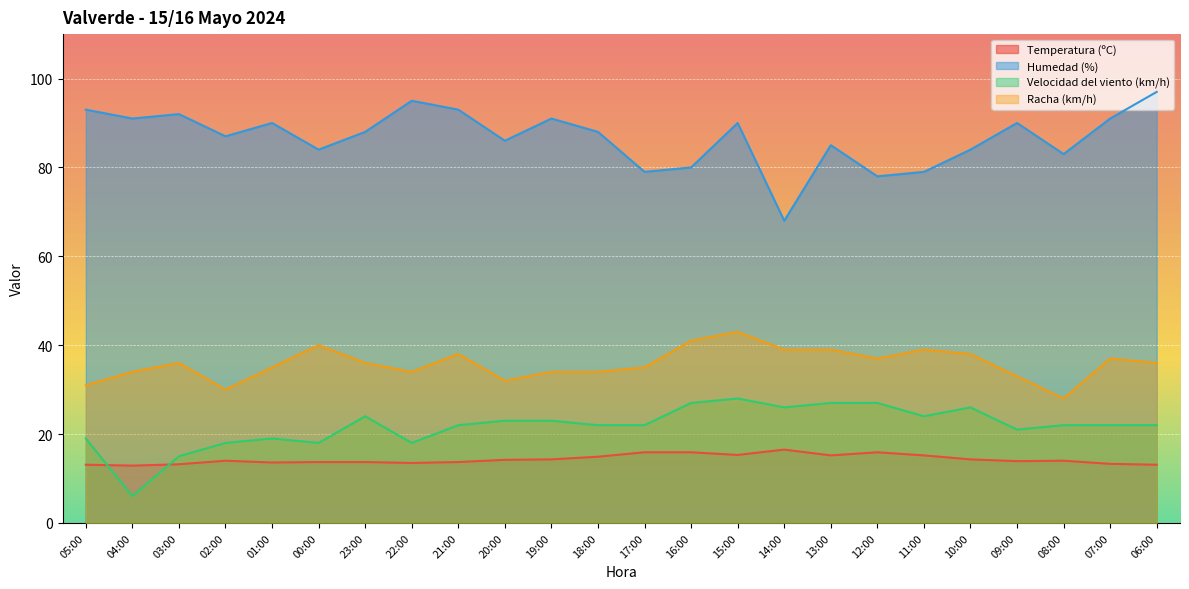

What is the value of the Humedad (%) point at the 24th from the left?

97.0